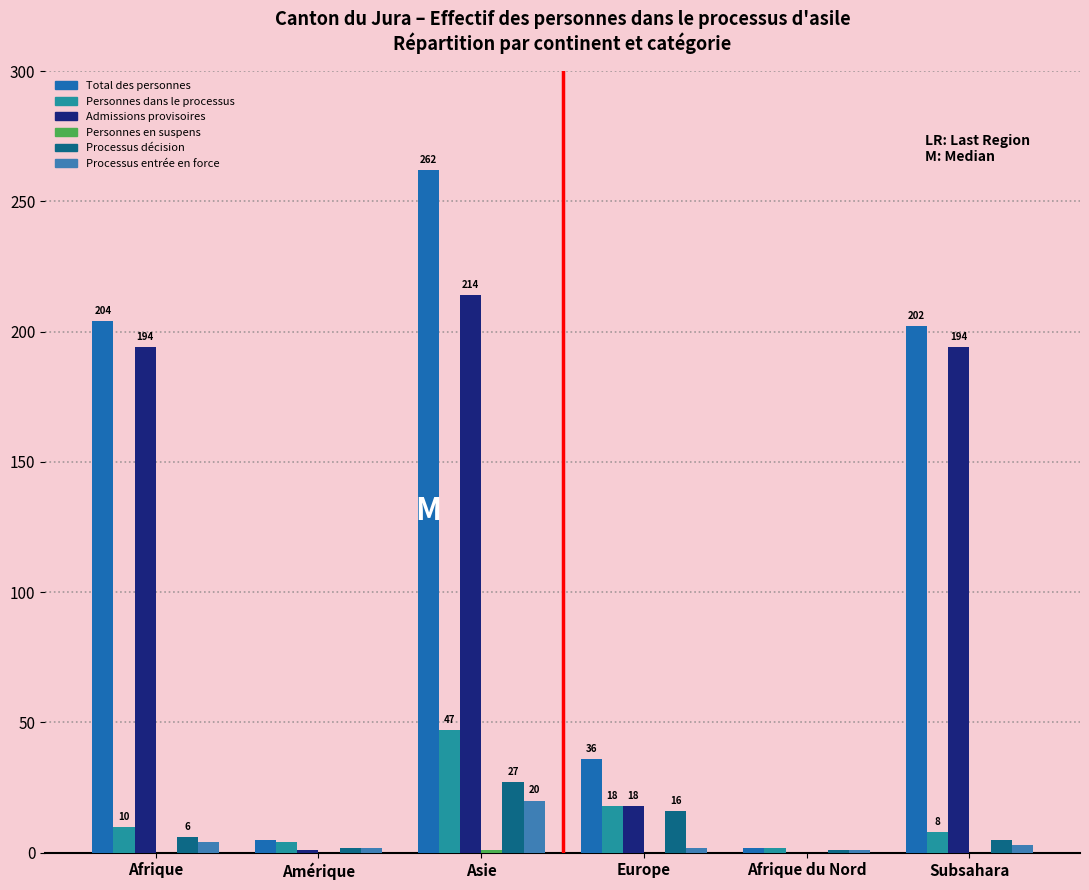

The value of Personnes dans le processus at Asie is 84. True or false?

False